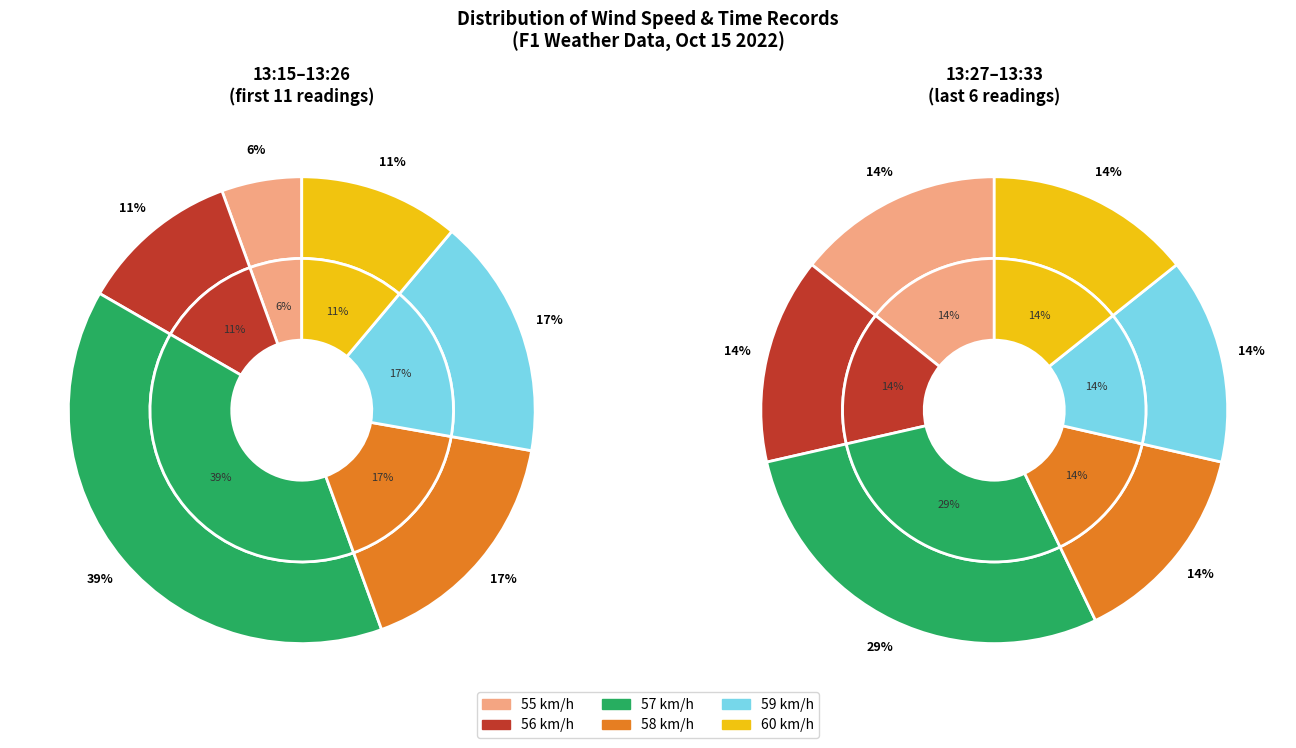

True or false: 13:21 accounts for 15% of the total.

False